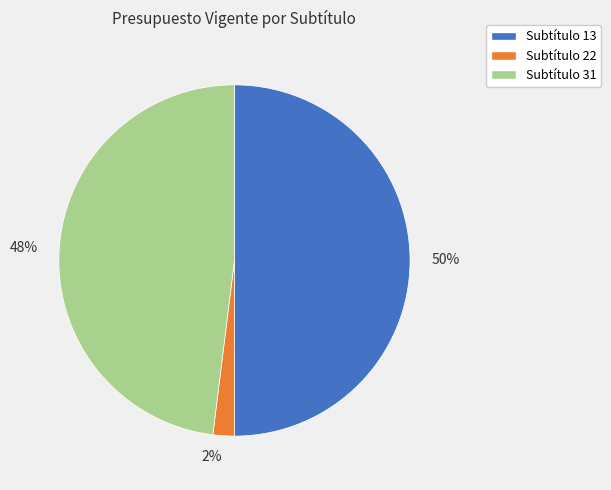

Between Subtítulo 31 and Subtítulo 13, which is larger?

Subtítulo 13